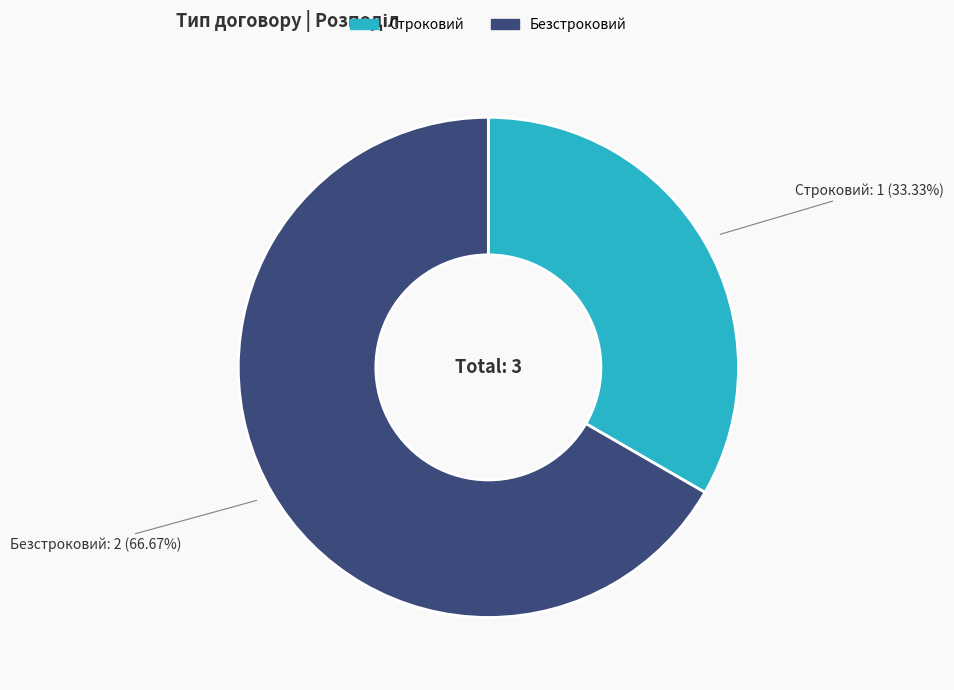

Rank the categories by value from lowest to highest.

Строковий, Безстроковий